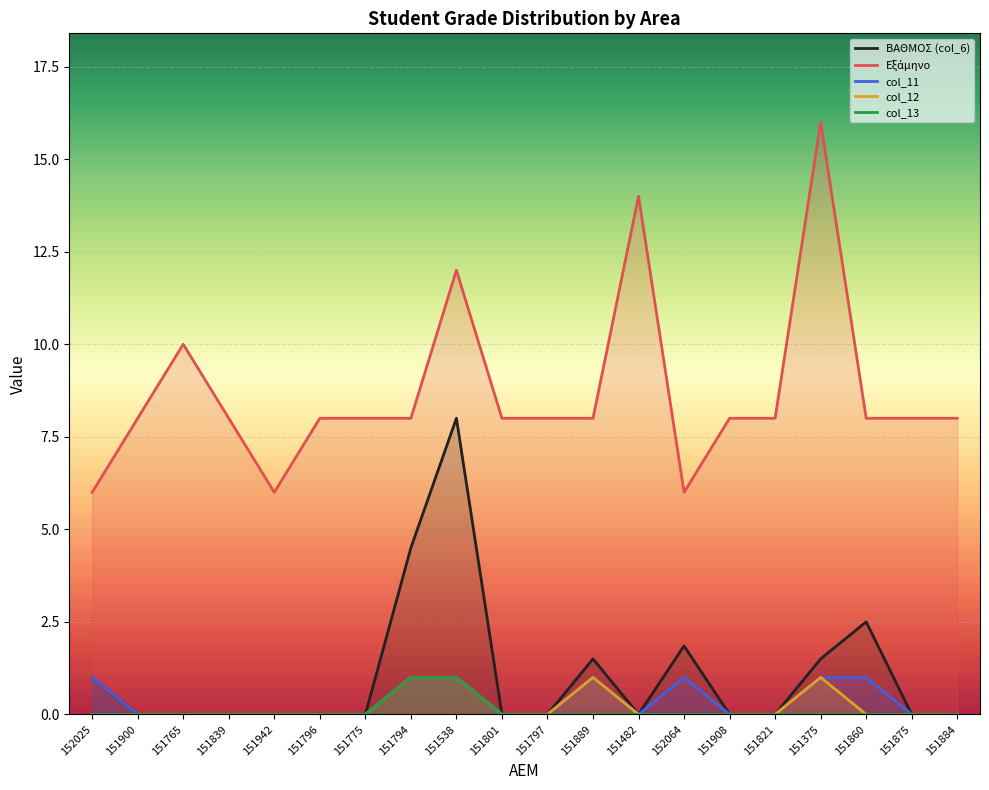

What are all the series names shown in the legend?

ΒΑΘΜΟΣ (col_6), Εξάμηνο, col_11, col_12, col_13